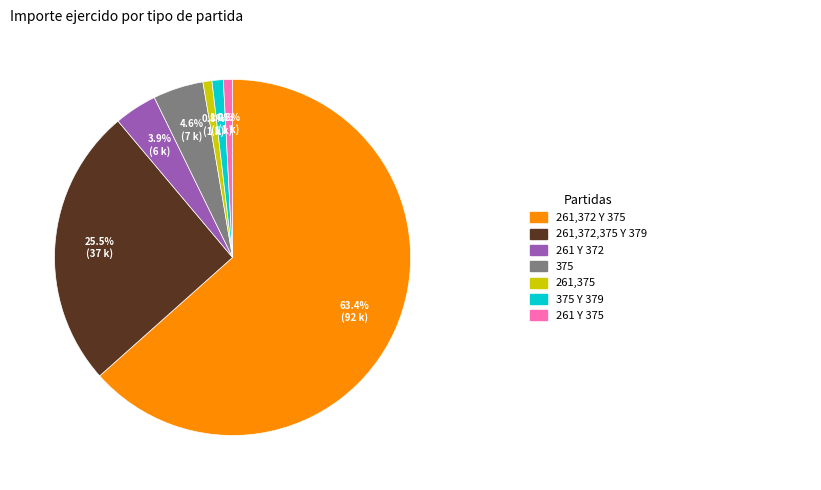

How many segments does this pie chart have?

7